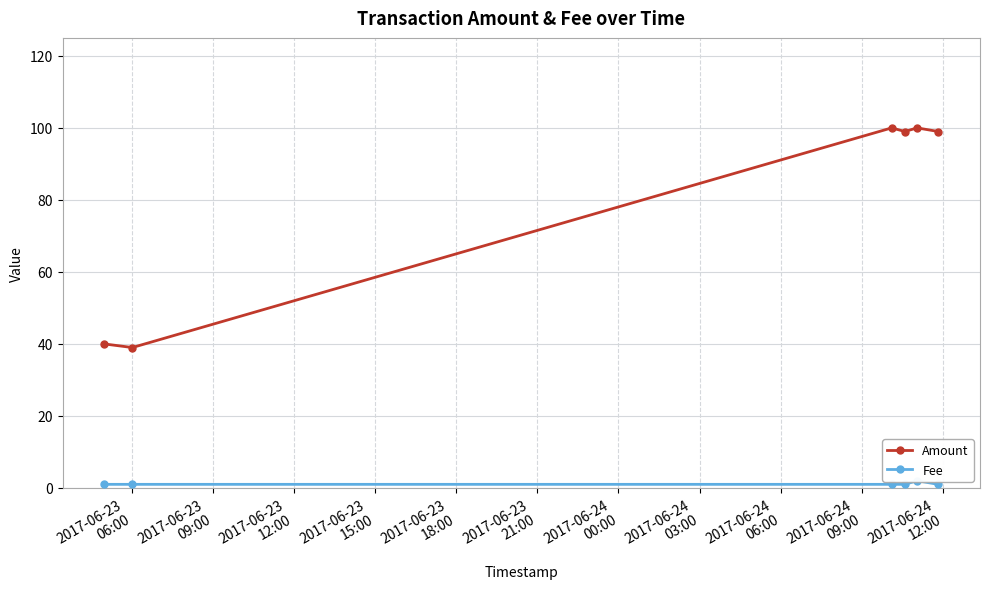

What is the maximum value for Amount?

100